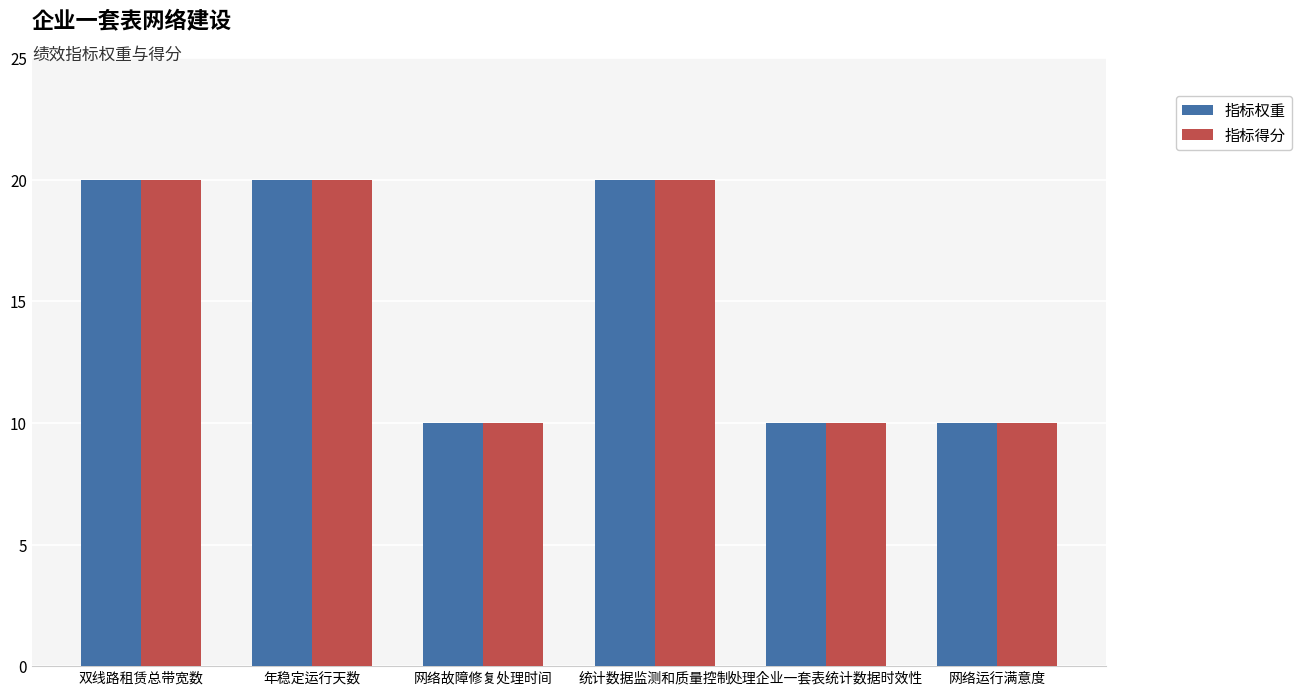

What is the sum of all 指标得分 values?

90